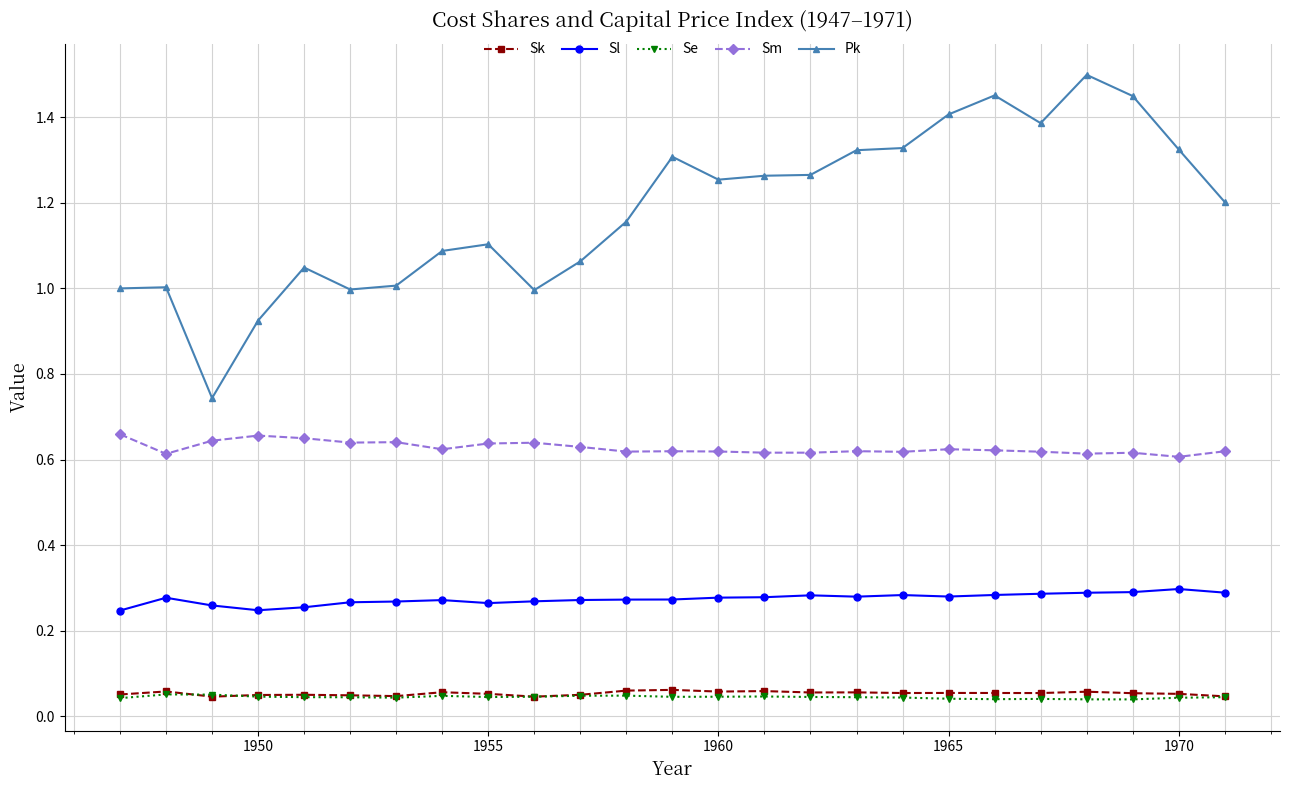

Which series has the largest range (max minus min)?

Pk